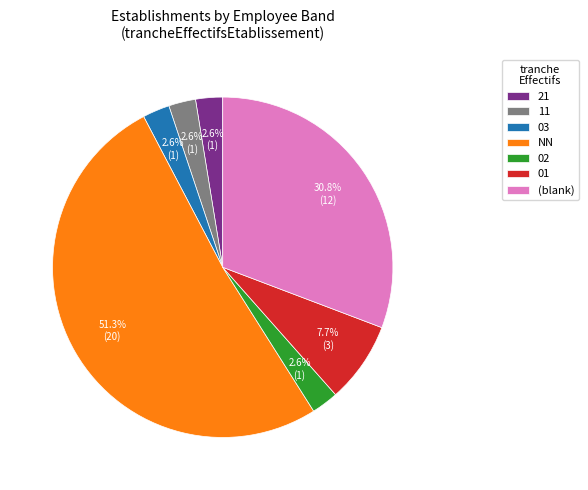

Which slice is the largest?

NN